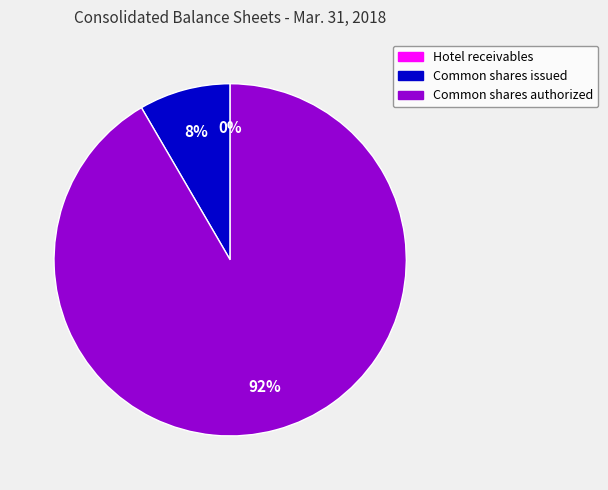

Which slice is the largest?

Common shares authorized